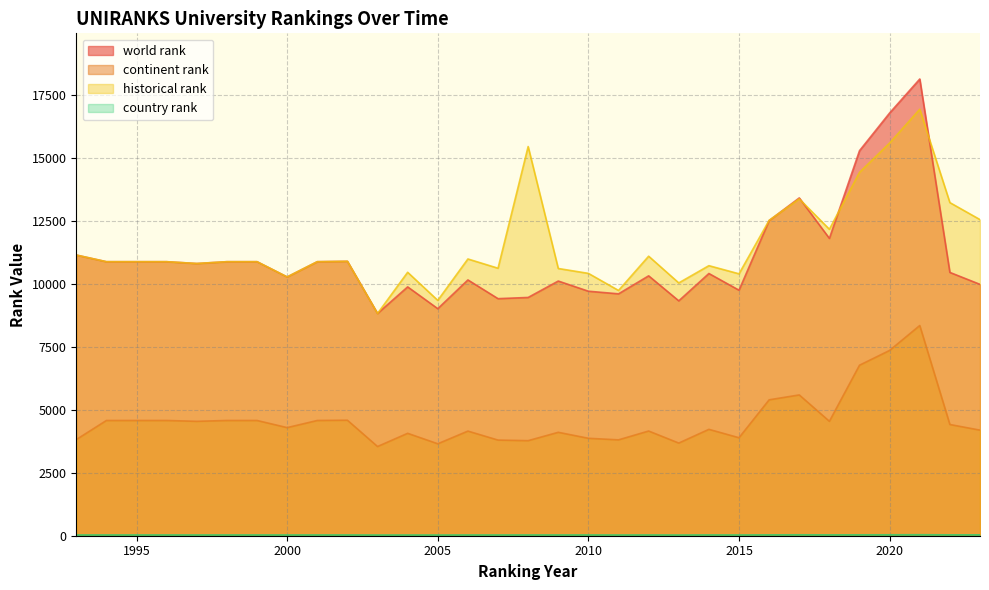

Reading right to left, transcribe all the data shown in this chart.

world rank: 9989.0	10464.0	18150.0	16801.0	15302.0	11816.0	13424.0	12525.0	9757.0	10421.0	9334.0	10328.0	9613.0	9717.0	10121.0	9469.0	9421.0	10165.0	9023.0	9889.0	8832.0	10906.0	10890.0	10284.0	10890.0	10890.0	10818.0	10890.0	10890.0	10890.0	11155.0
continent rank: 4196.0	4420.0	8354.0	7364.0	6776.0	4547.0	5595.0	5401.0	3894.0	4228.0	3682.0	4161.0	3810.0	3872.0	4110.0	3778.0	3801.0	4158.0	3654.0	4070.0	3545.0	4590.0	4580.0	4296.0	4580.0	4580.0	4546.0	4580.0	4580.0	4580.0	3821.0
country rank: 35.0	35.0	40.0	37.0	36.0	34.0	37.0	34.0	30.0	32.0	28.0	31.0	29.0	31.0	31.0	31.0	30.0	30.0	28.0	29.0	28.0	31.0	31.0	30.0	31.0	31.0	30.0	31.0	31.0	31.0	30.0
historical rank: 12562.5	13238.0	16948.5	15607.5	14440.5	12178.5	13385.5	12533.0	10408.5	10732.0	10046.5	11108.0	9747.0	10426.0	10620.0	15466.0	10630.5	10998.0	9353.0	10469.0	8832.0	10906.0	10890.0	10284.0	10890.0	10890.0	10818.0	10890.0	10890.0	10890.0	11155.0